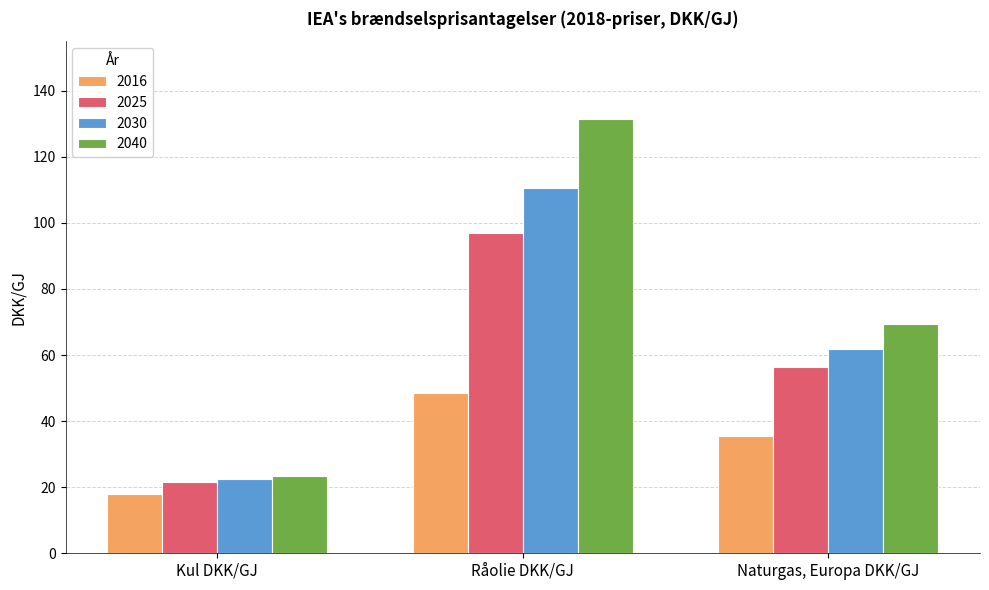

Which series has the largest range (max minus min)?

2040